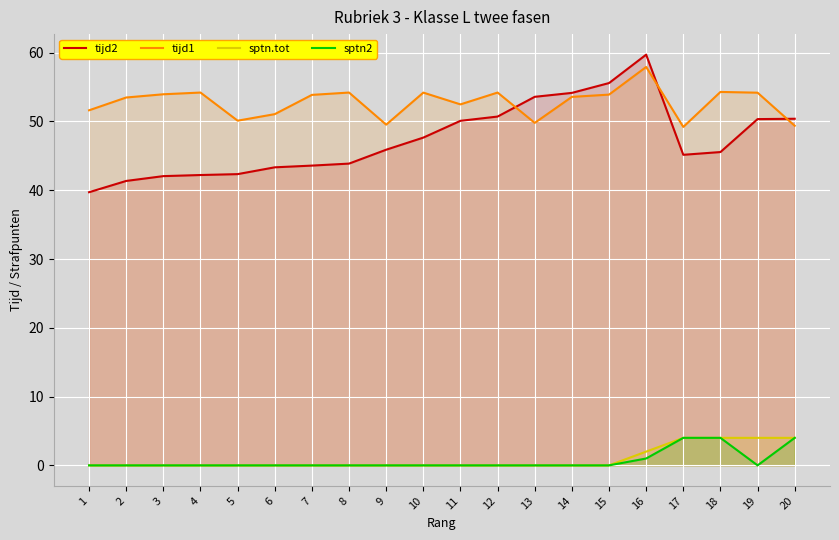

True or false: tijd2 has more than 1 interior local peaks.

False